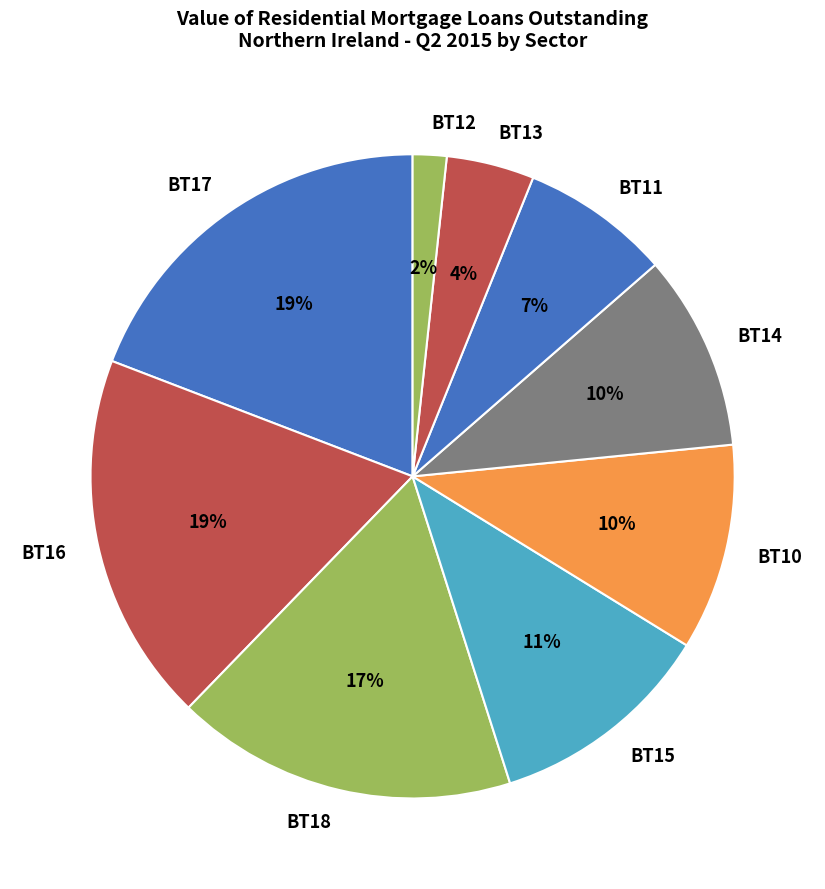

Is it true that BT10 is 1% of the pie?

False